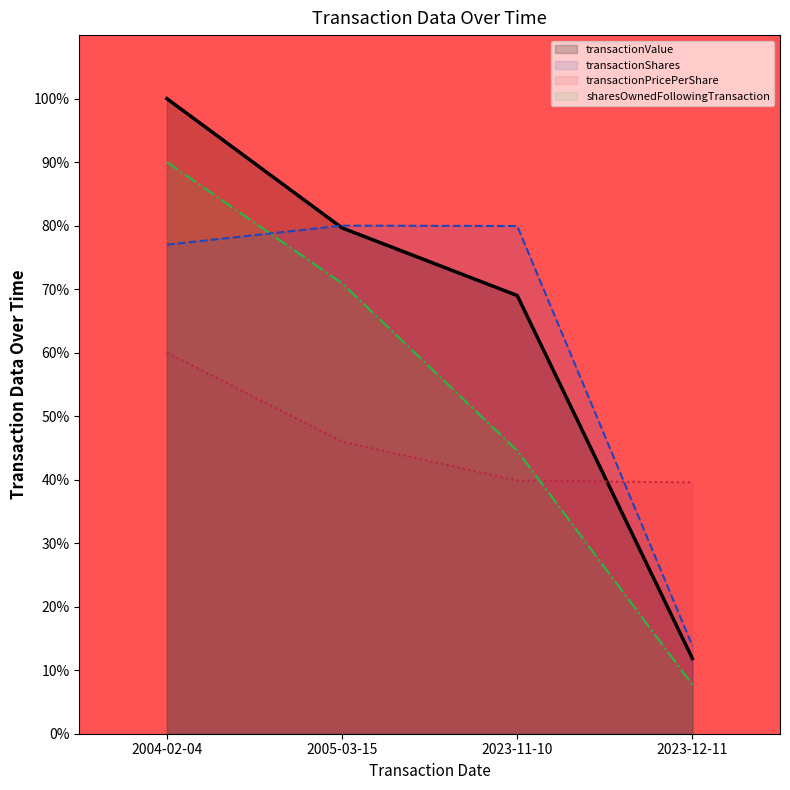

What is the difference between the maximum and second lowest values in the transactionPricePerShare series?

20.1